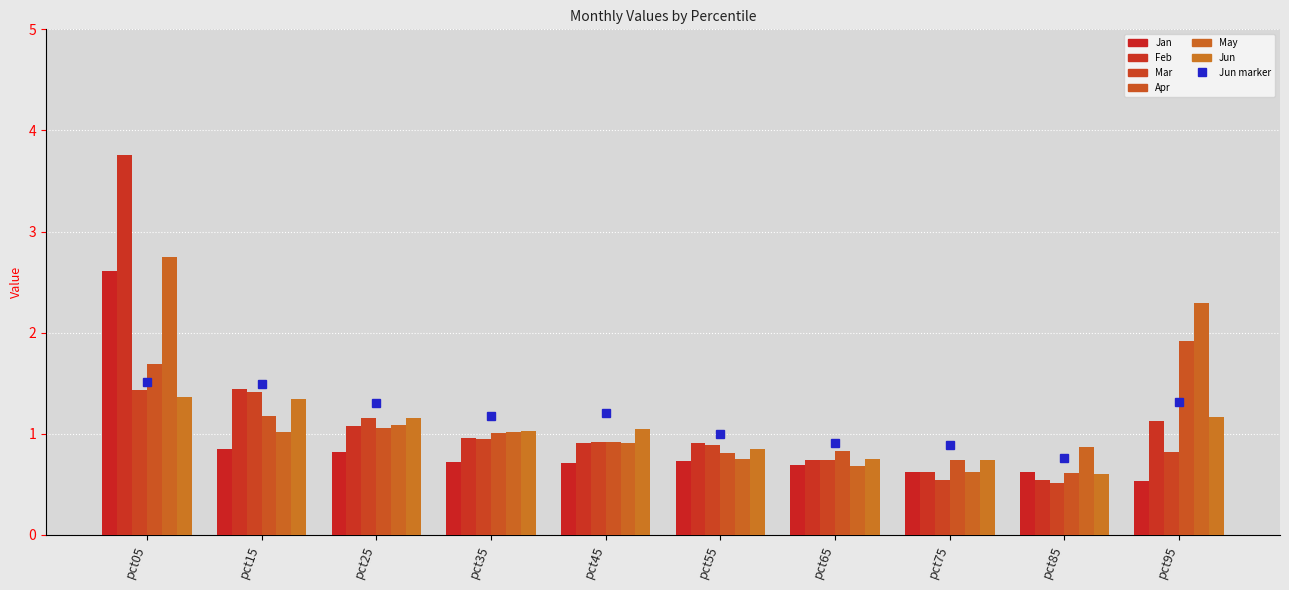

How many bars are there in total?

60